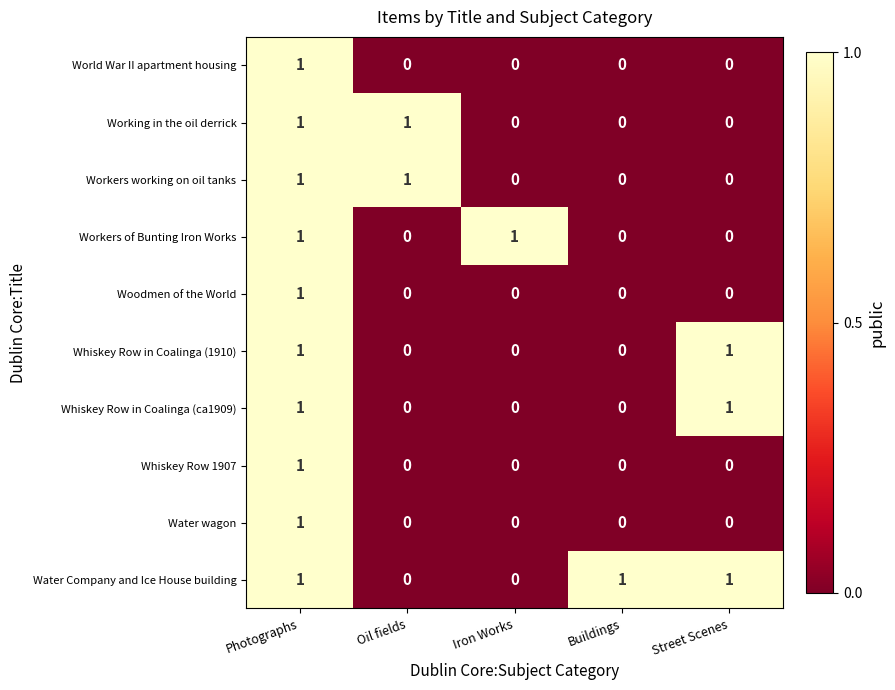

How many categories are shown in the chart?

5